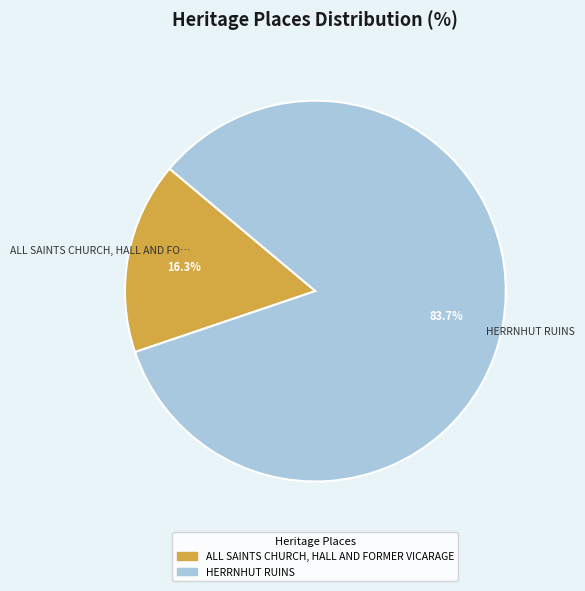

Between HERRNHUT RUINS and ALL SAINTS CHURCH, HALL AND FORMER VICARAGE, which is larger?

HERRNHUT RUINS